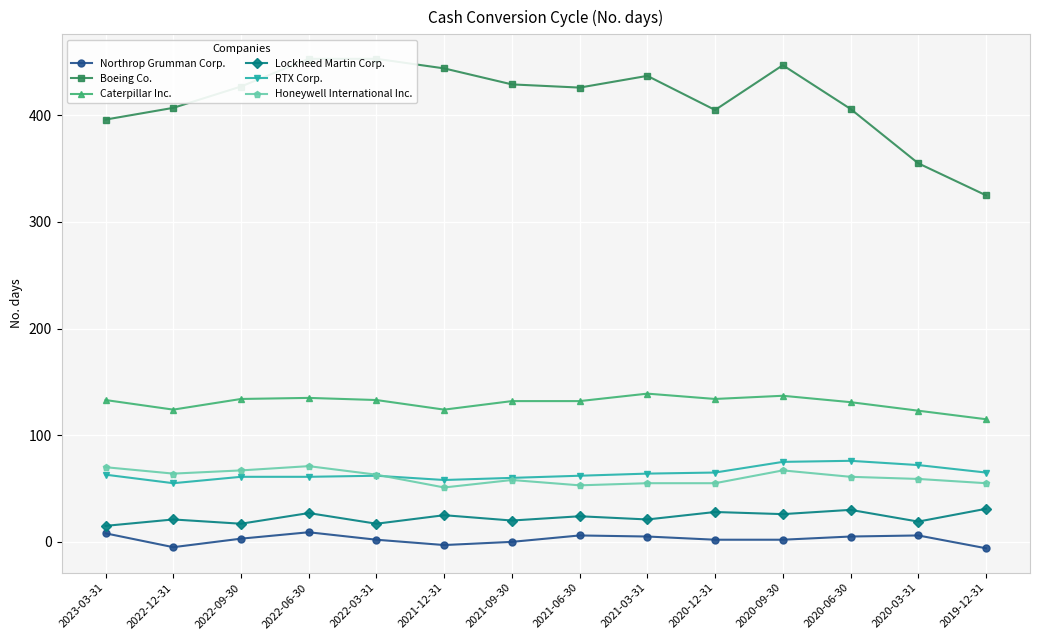

Rank the series at 2020-03-31 from highest to lowest value.

Boeing Co., Caterpillar Inc., RTX Corp., Honeywell International Inc., Lockheed Martin Corp., Northrop Grumman Corp.